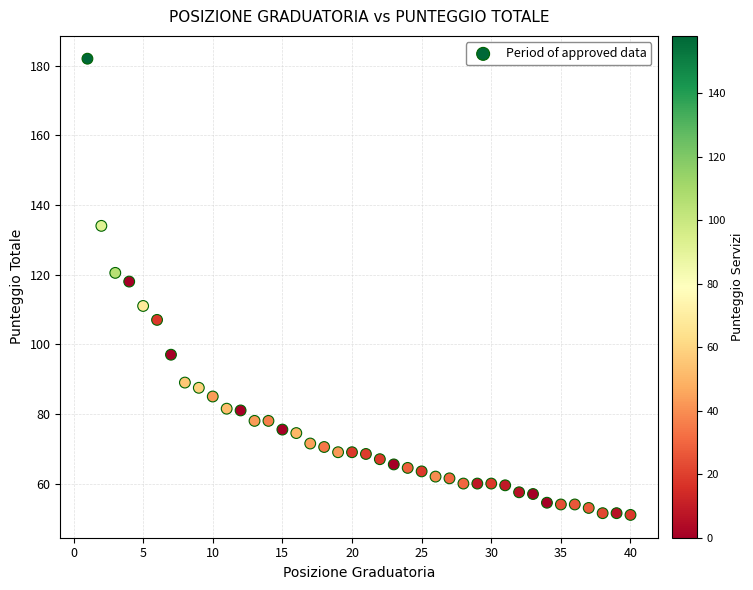

What is the range of Y values (max minus min)?

131.0